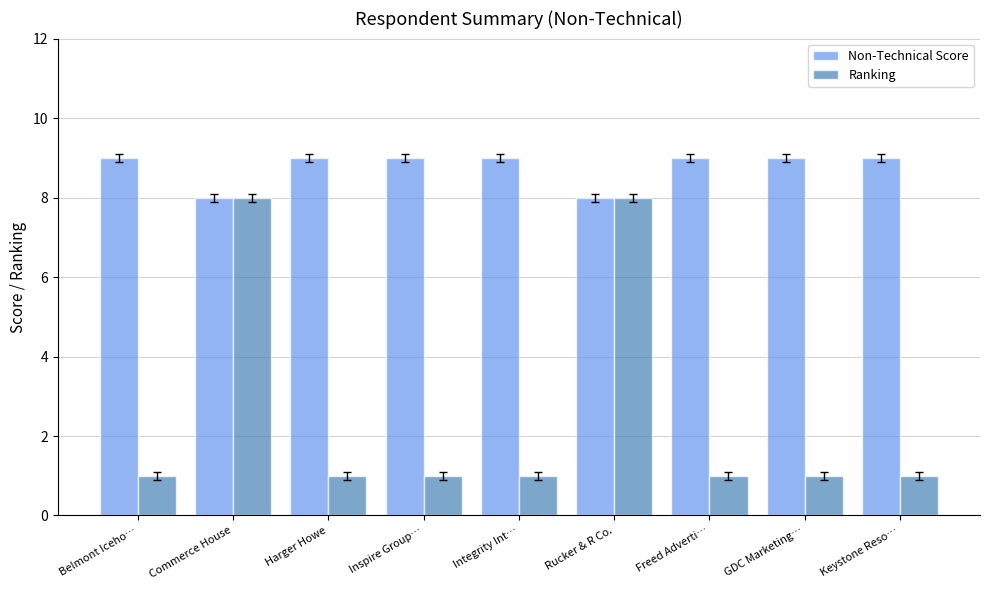

Does the chart contain any negative values?

No